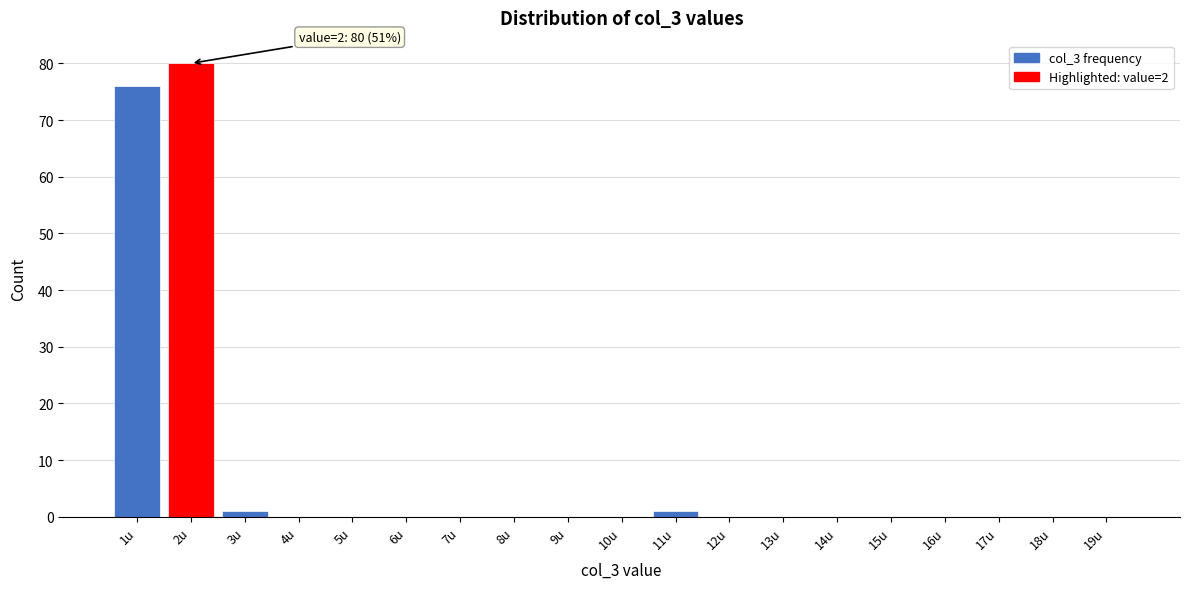

Reading right to left, what are all the values shown in this chart?

19u=0	18u=0	17u=0	16u=0	15u=0	14u=0	13u=0	12u=0	11u=1	10u=0	9u=0	8u=0	7u=0	6u=0	5u=0	4u=0	3u=1	2u=80	1u=76